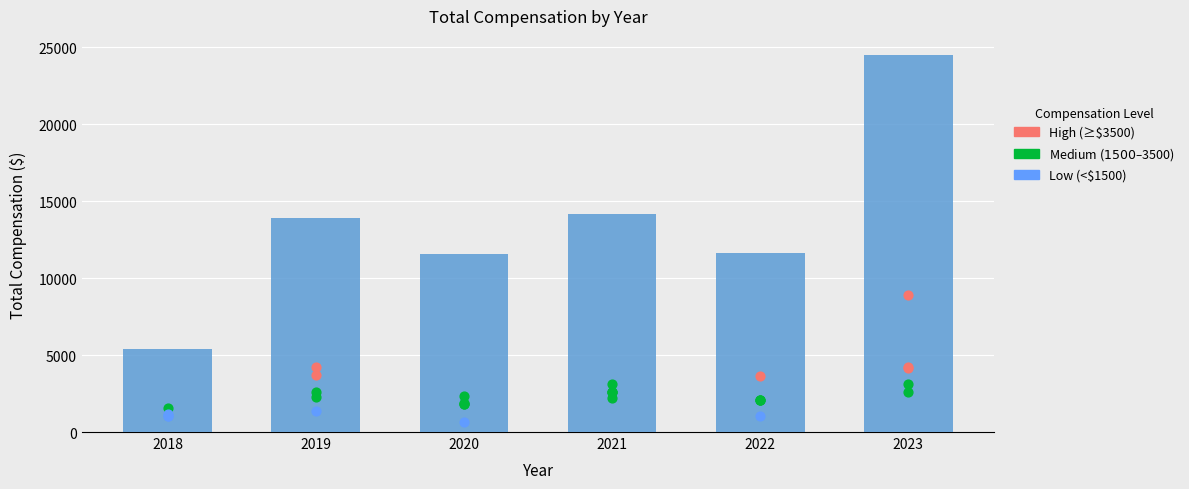

Approximately how many times larger is the value at 2021 compared to 2019?

1.0